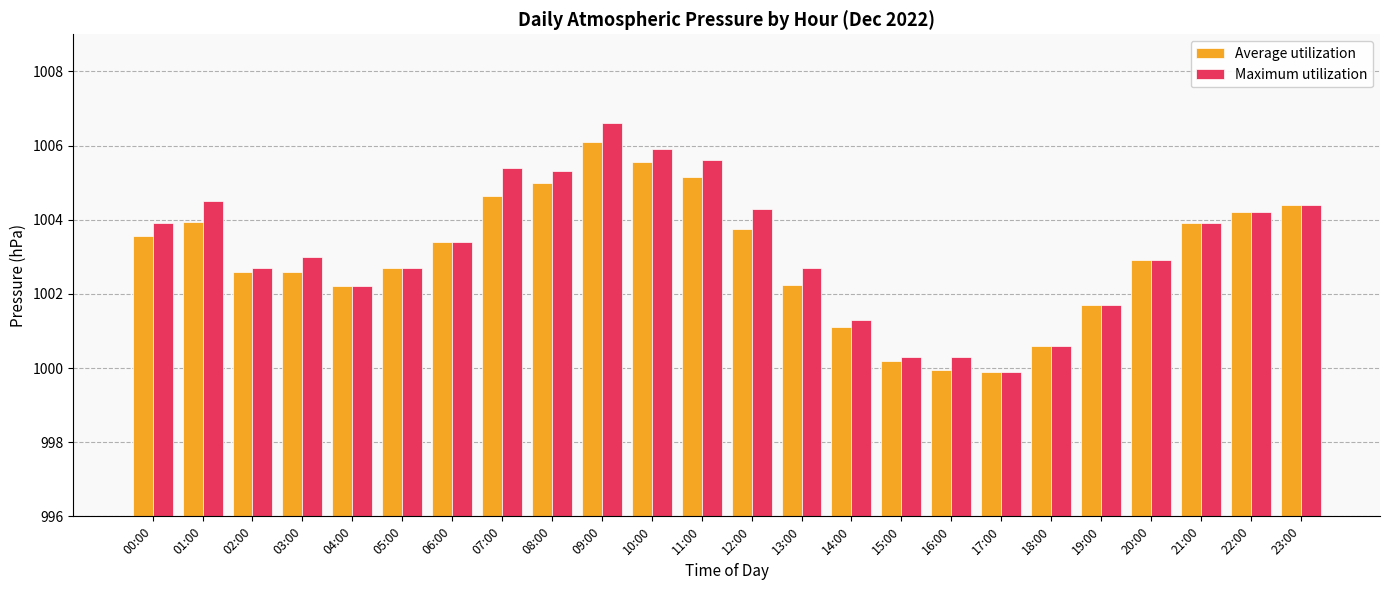

At which label does Maximum utilization reach its minimum?

17:00